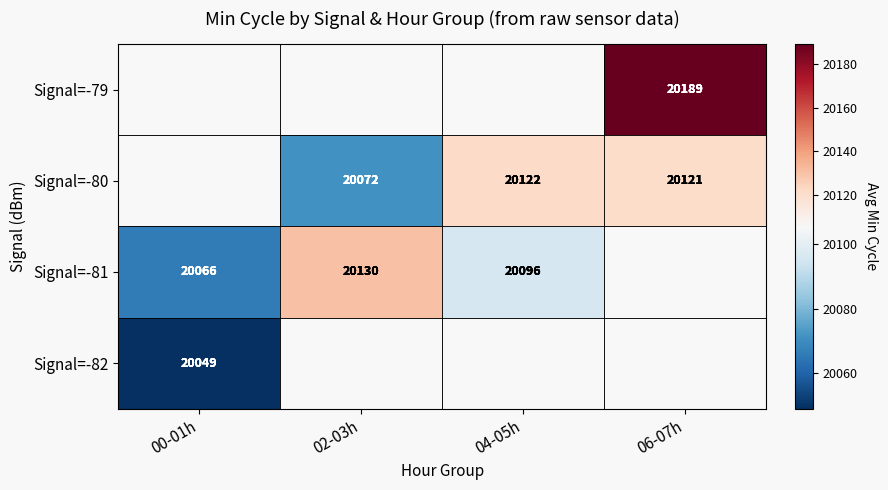

Is the value of Signal=-80 at 04-05h greater than the value of Signal=-79 at 06-07h?

No